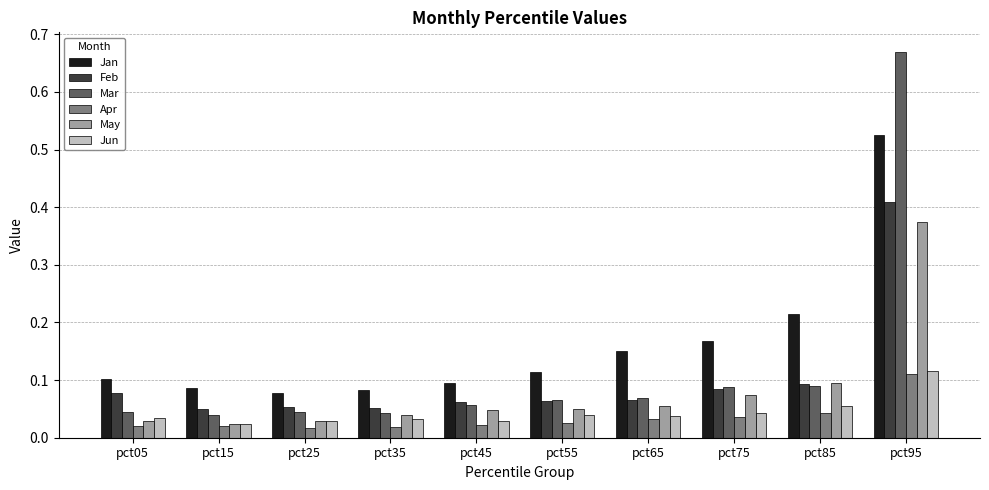

At which category is the sum across all series the highest?

pct95